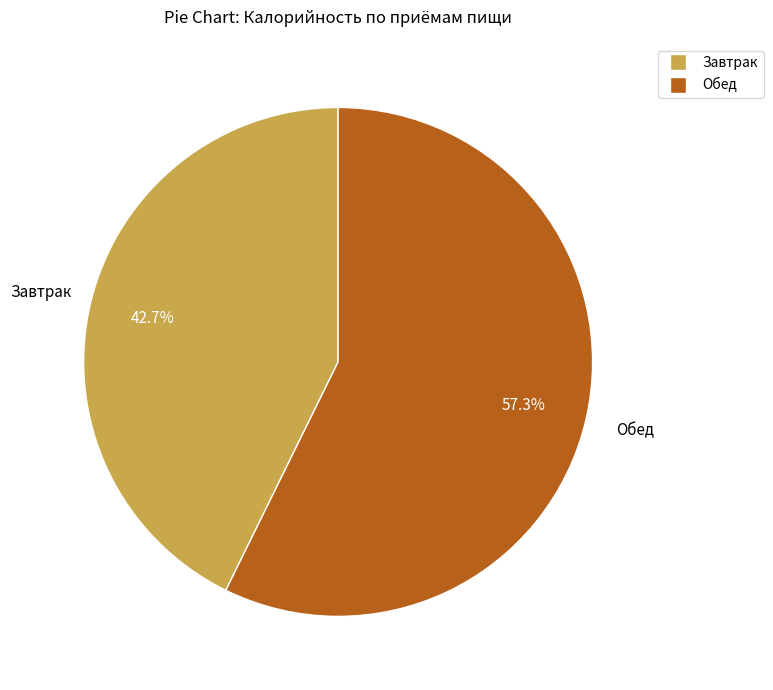

Which slice is the largest?

Обед